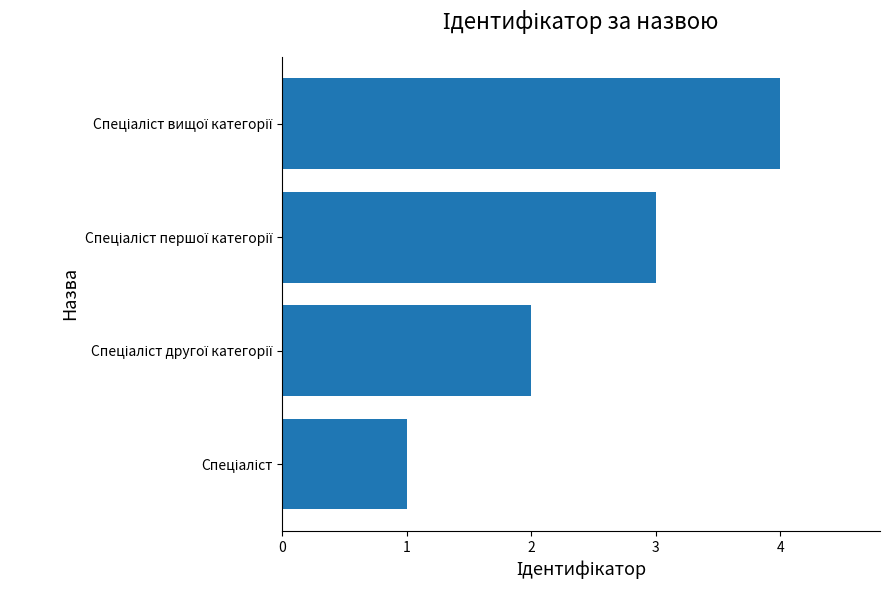

How many categories are shown in the chart?

4